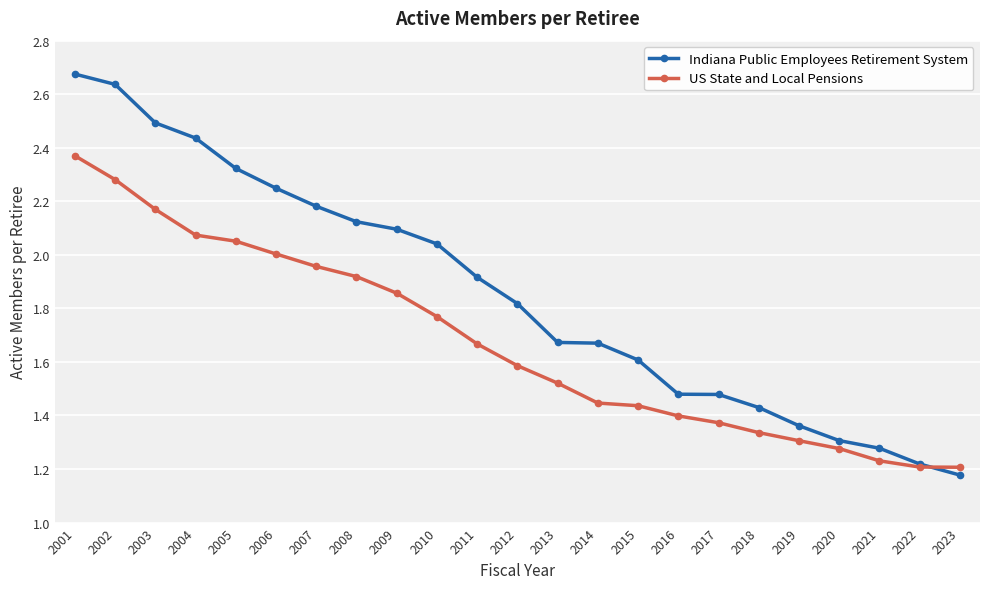

Which category has the highest value in the US State and Local Pensions series?

2001